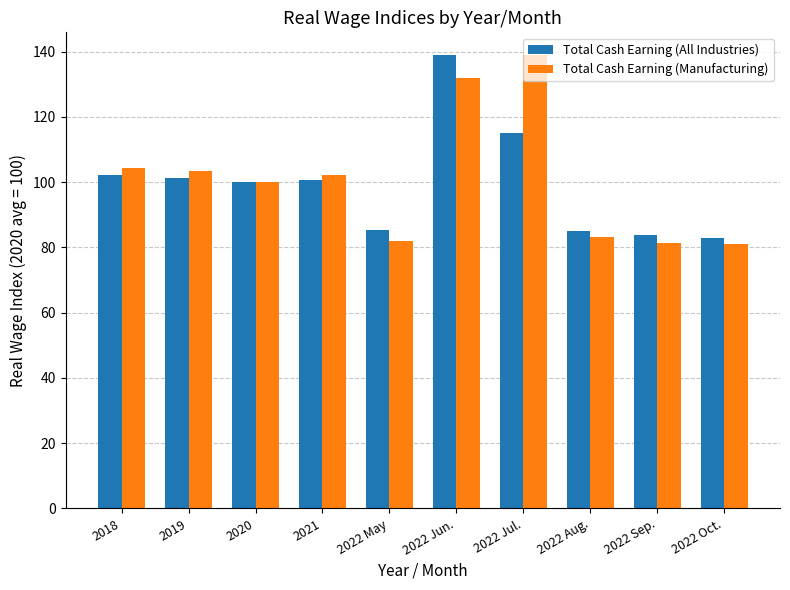

How many groups of bars are there?

10